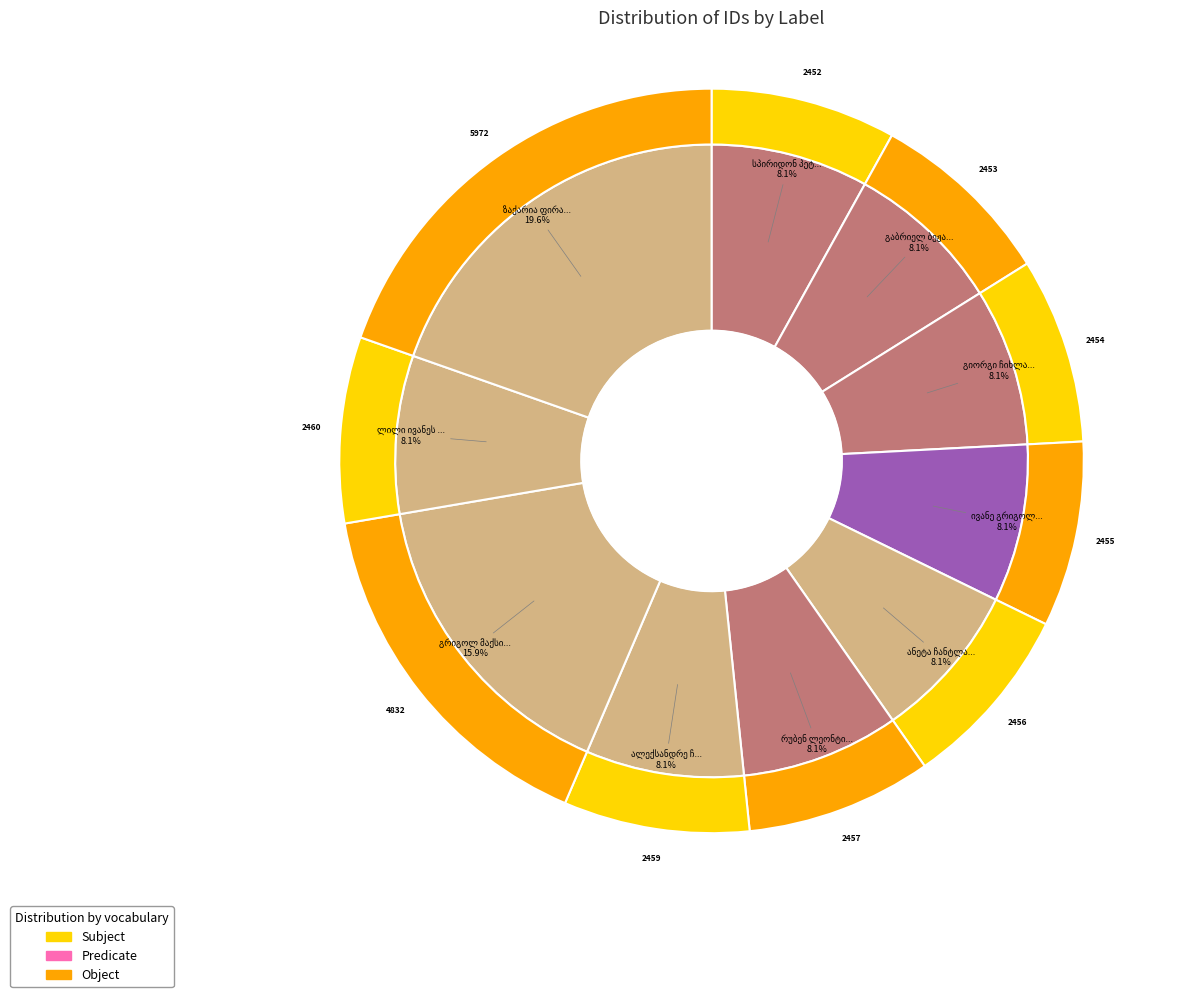

What is the change in value from სპირიდონ პეტრეს ძე ჩიქვილაძე to ანეტა ჩანტლაძე?

+4